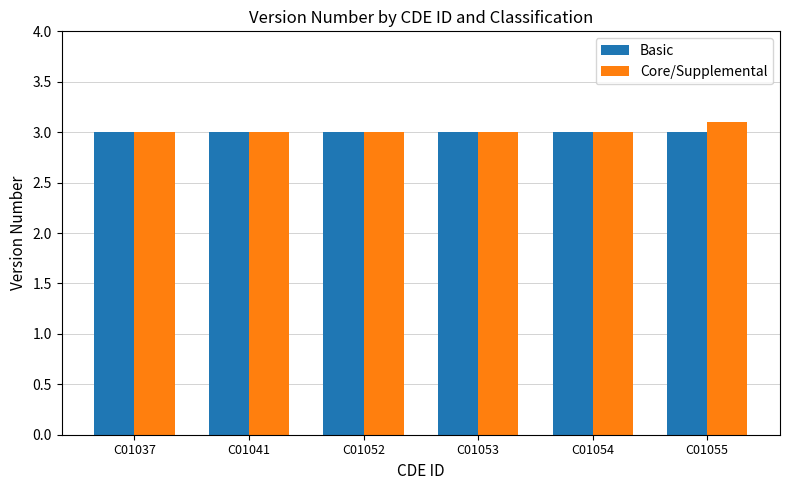

Which series has the widest spread of values?

Core/Supplemental